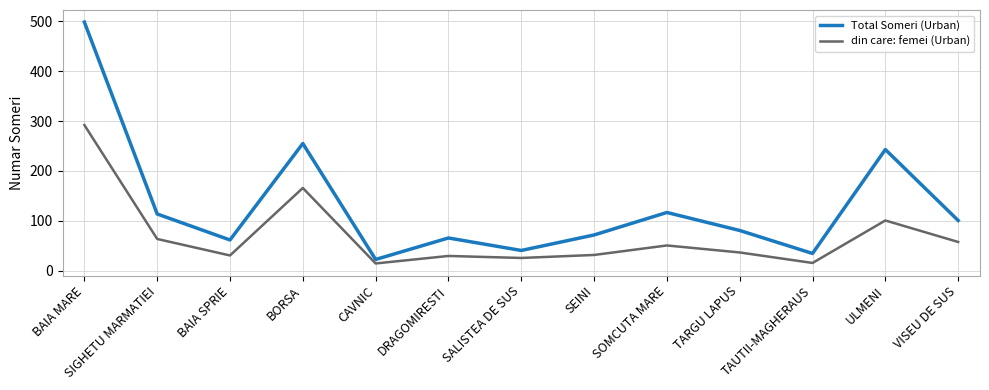

Which series has the largest range (max minus min)?

Total Someri (Urban)